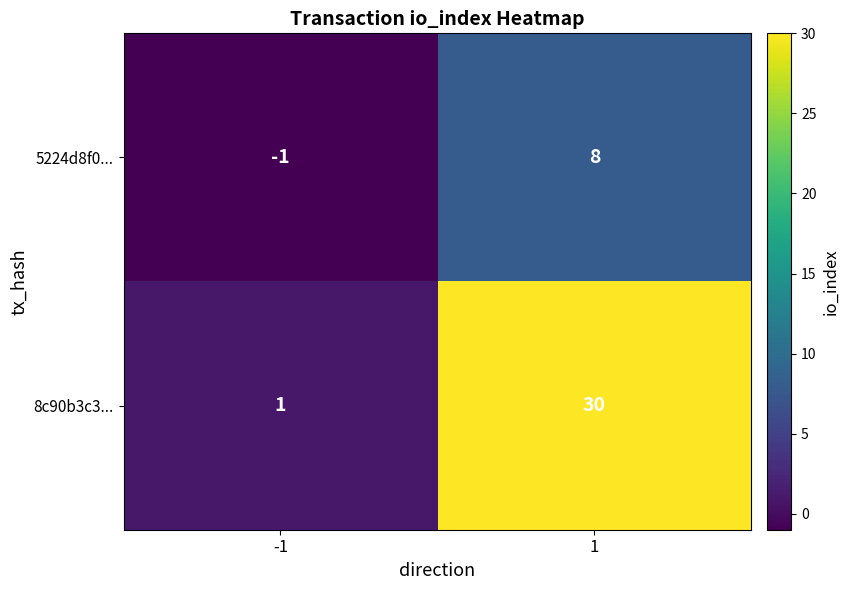

True or false: 8c90b3c3... has a value of 10 at 1.

False